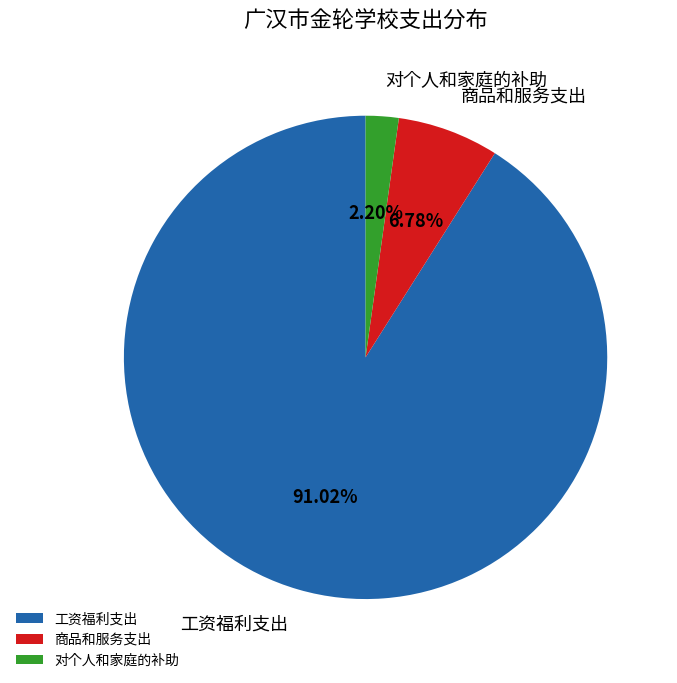

Between 商品和服务支出 and 对个人和家庭的补助, which is larger?

商品和服务支出